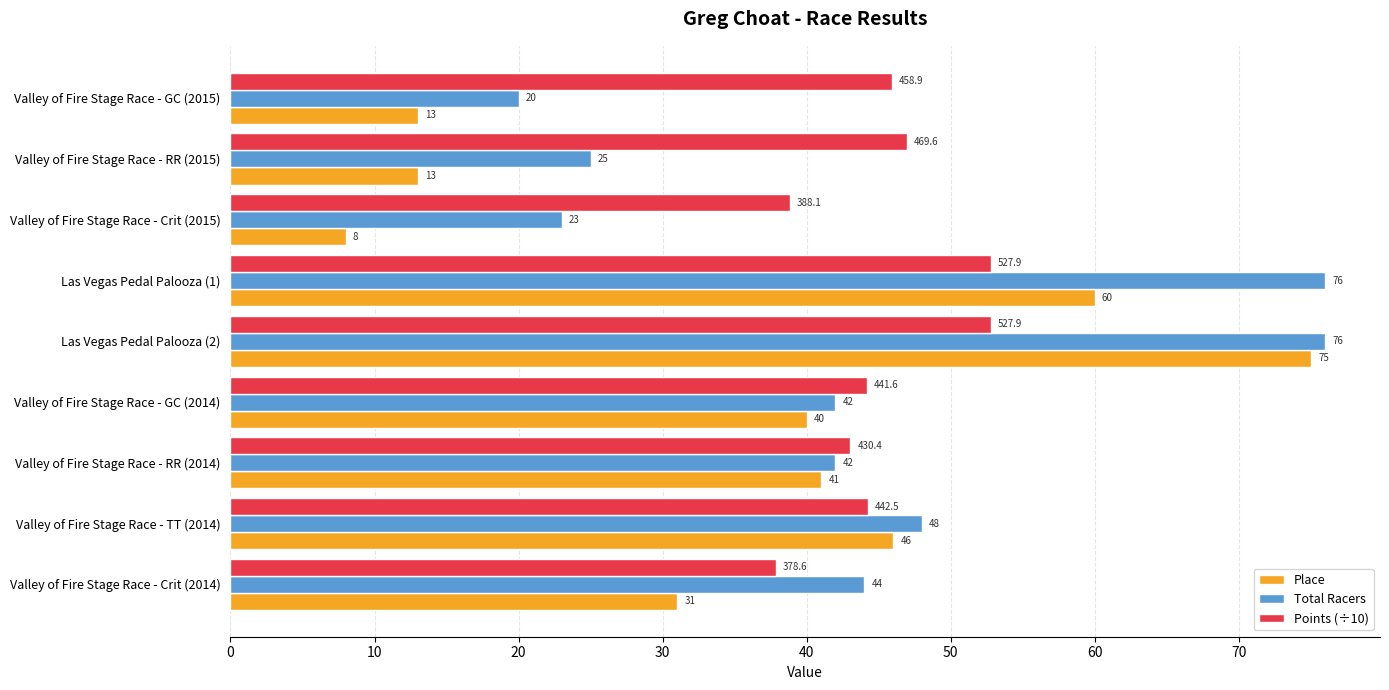

At which category is the sum across all series the highest?

Las Vegas Pedal Palooza (2)